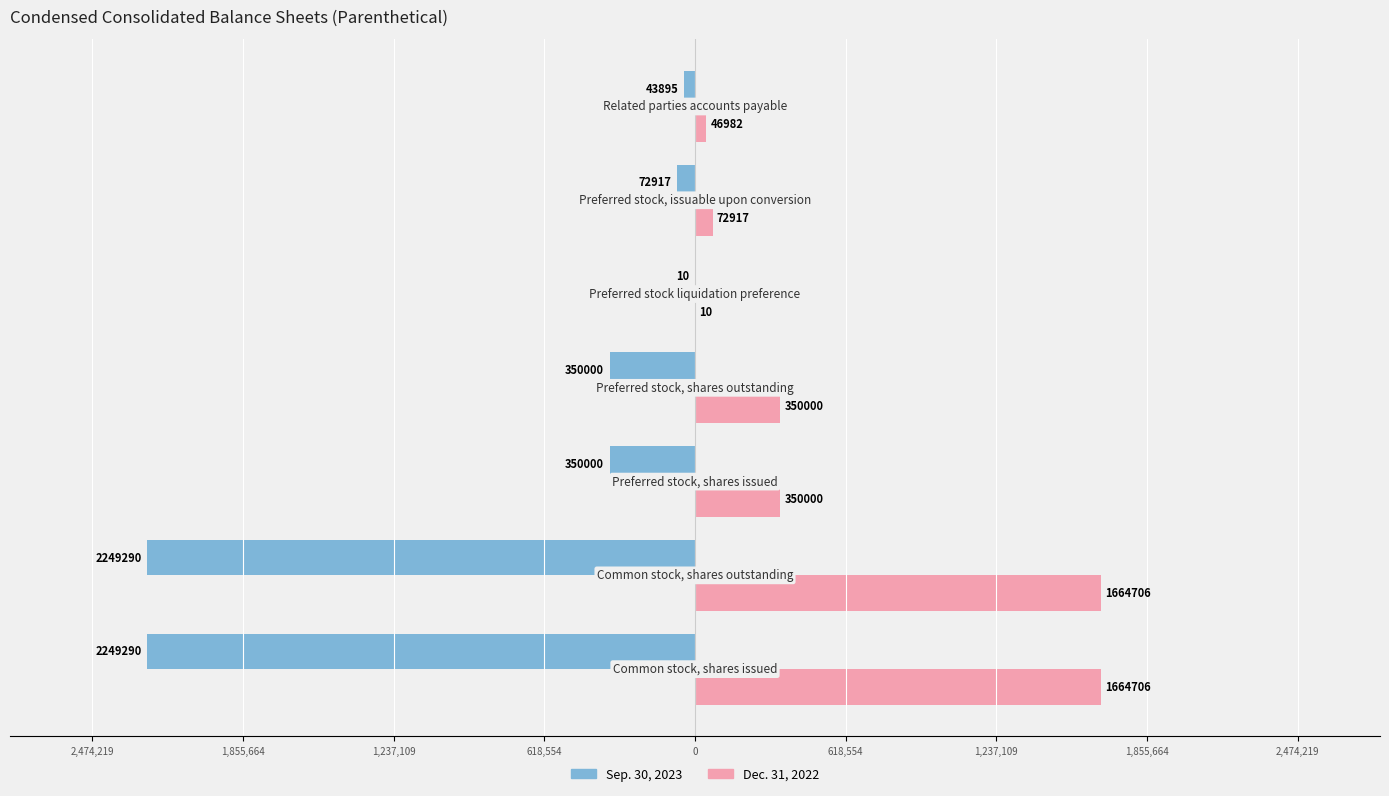

Reading left to right, list all the values displayed in this chart.

Sep. 30, 2023: -2249290	-2249290	-350000	-350000	-10	-72917	-43895
Dec. 31, 2022: 1664706	1664706	350000	350000	10	72917	46982